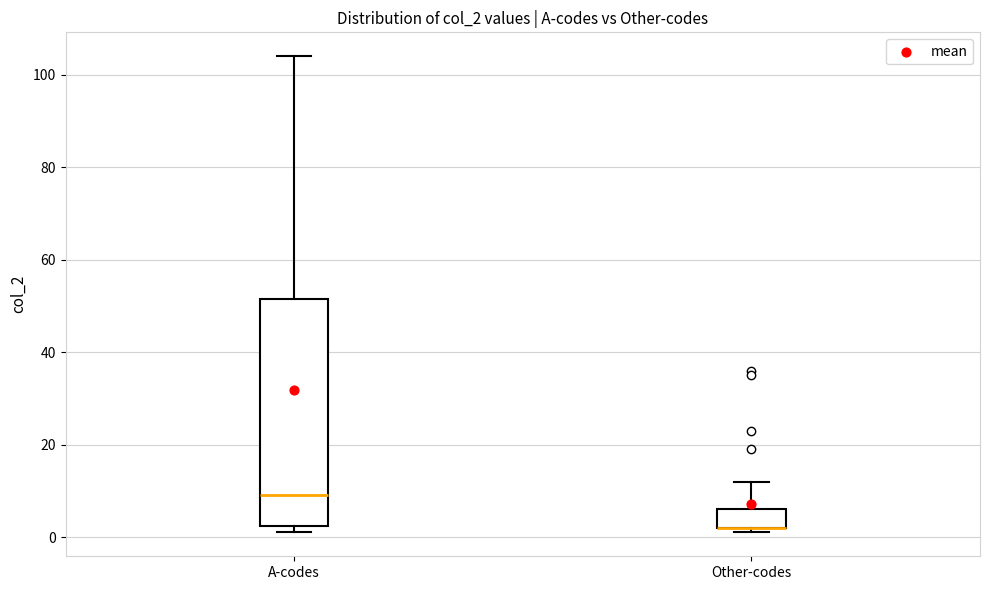

Reading left to right, transcribe this box plot: for each box, give where its median line is, the range the box spans, and where its two whiskers end, as read against the y-axis. The values are not printed on the chart, so give them approximately, as read against the axis.

A-codes: median 10, box 2 to 52, whiskers 2 (just below the box's lower edge) to 104
Other-codes: median 2 (drawn on the box's lower edge), box 2 to 6, whiskers 2 (just below the box's lower edge) to 12